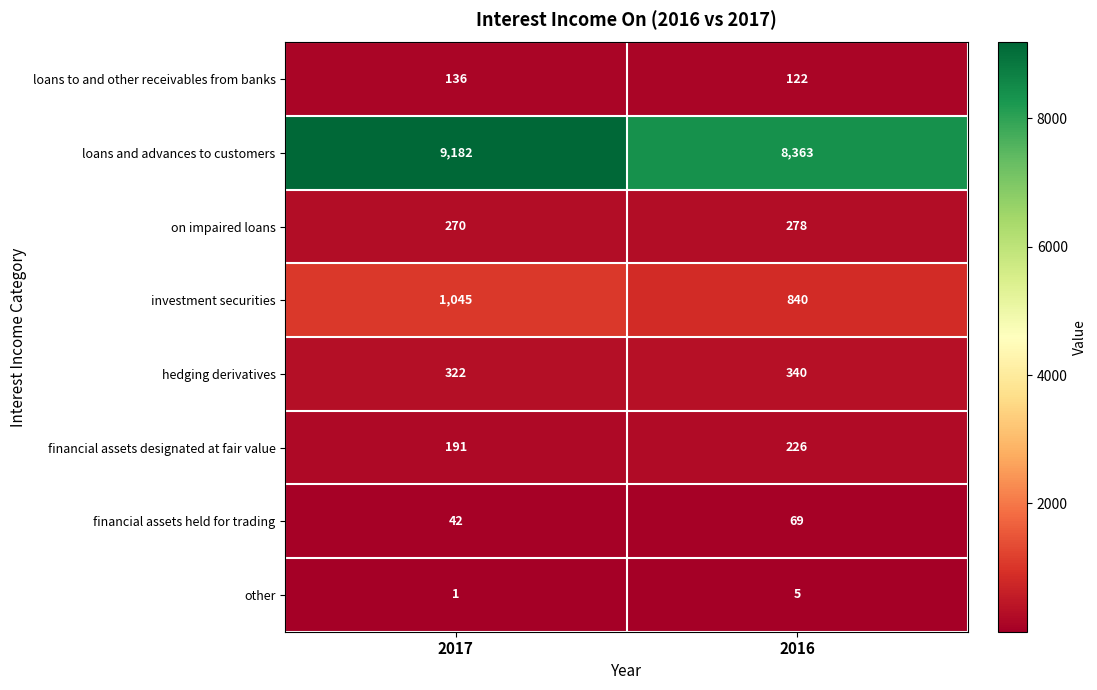

What is the difference between the highest and lowest values at 2016?

8358